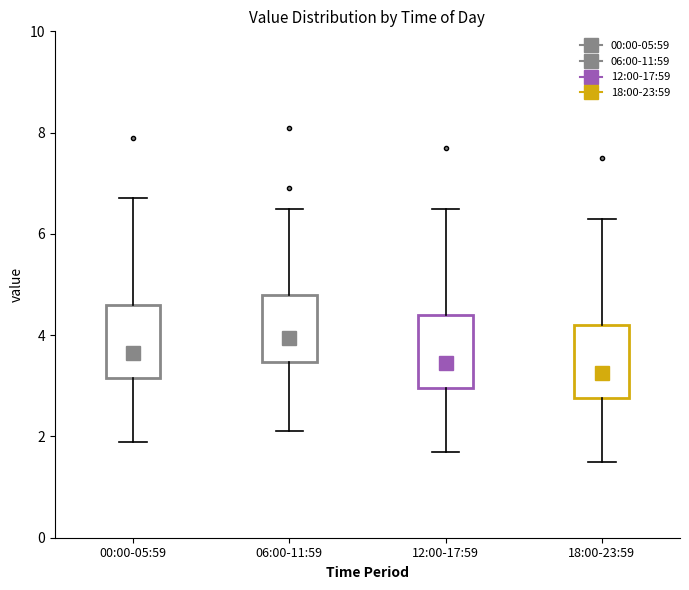

Where does the upper whisker of the box for 12:00-17:59 end on the y-axis? The values are not printed on the chart, so give them approximately, as read against the axis.

6.6